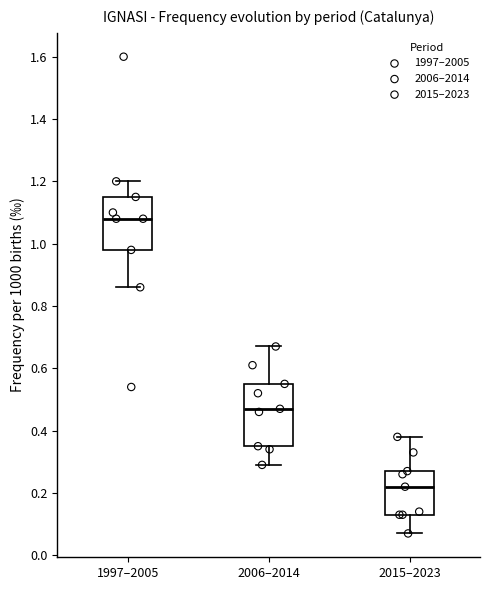

Which box's median line is the lowest?

2015–2023